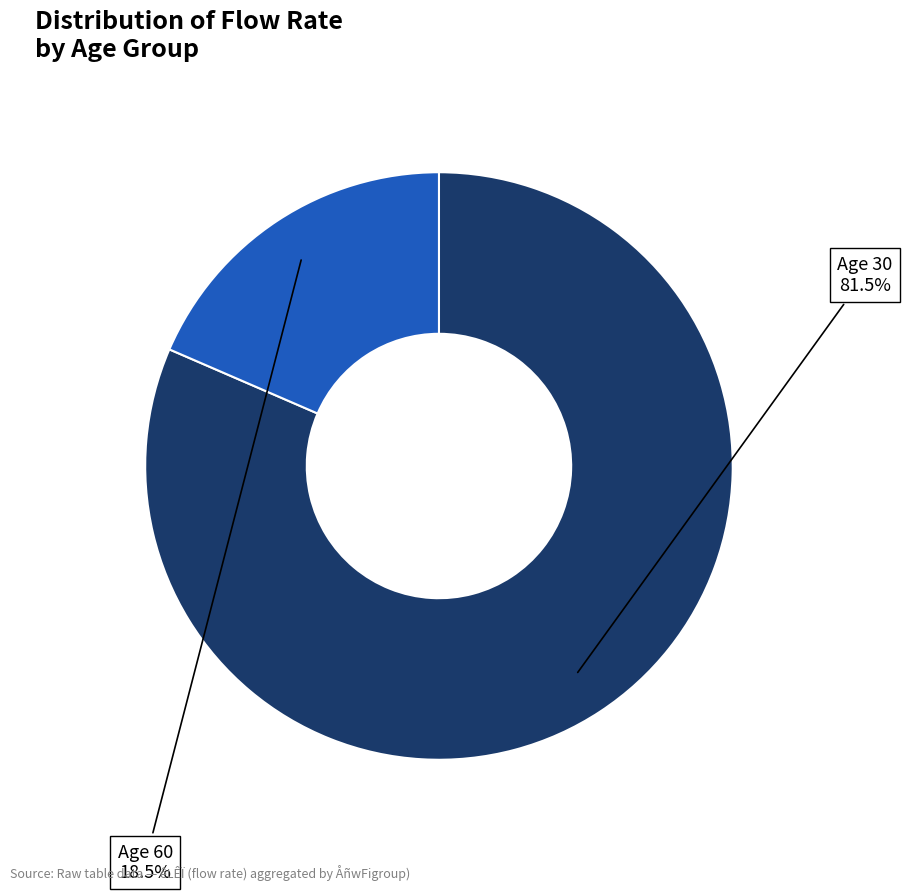

Between Age 30 and Age 60, which is larger?

Age 30